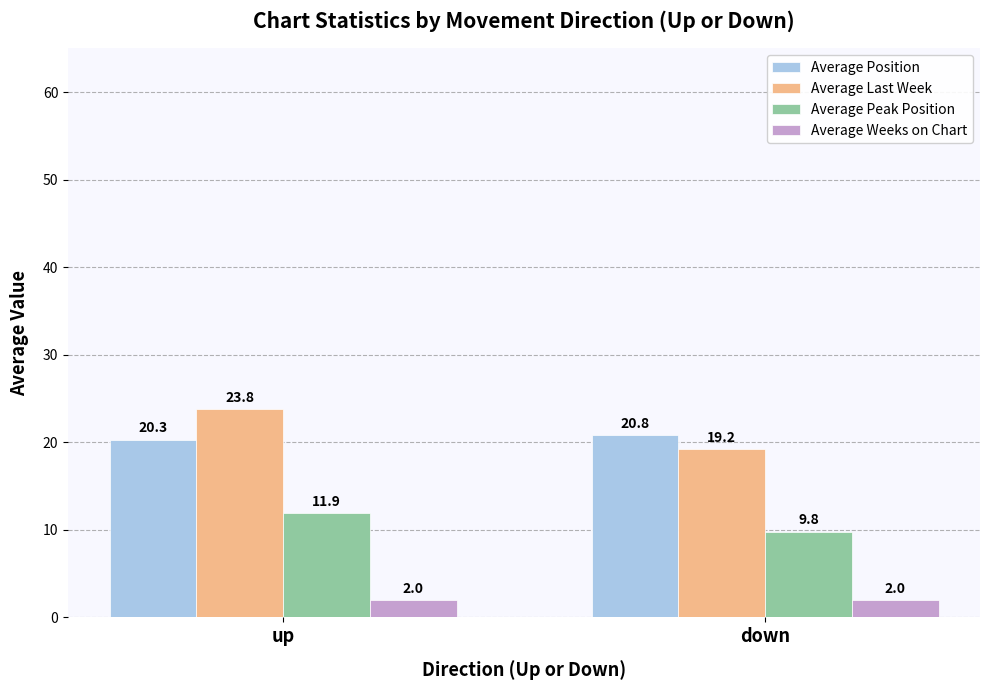

What is the lowest value of the Average Peak Position series?

9.8